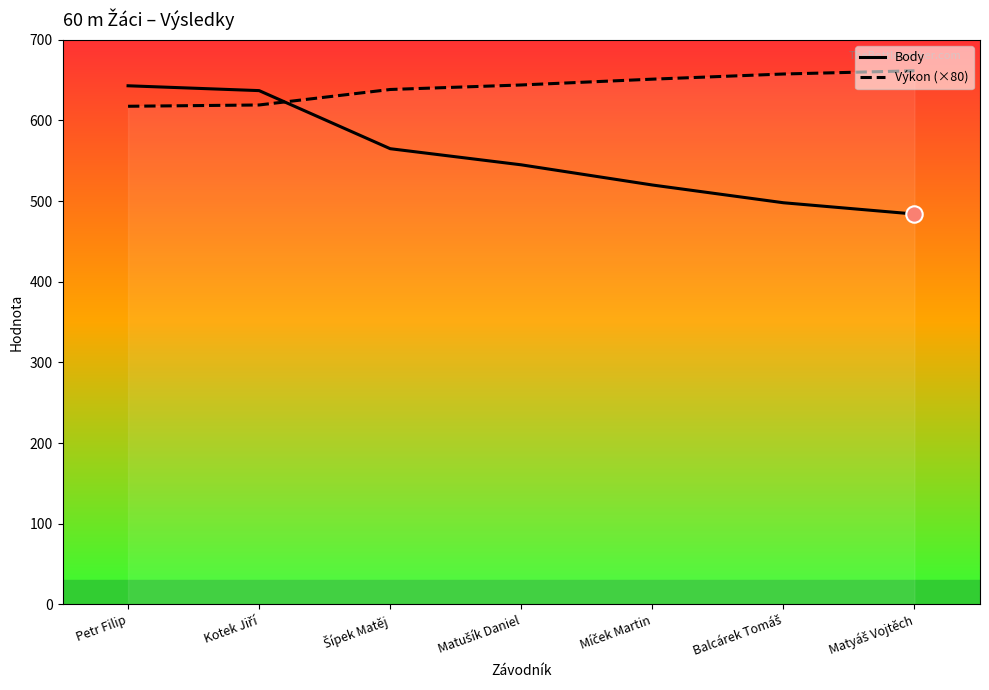

Which series has the widest spread of Y values?

Body